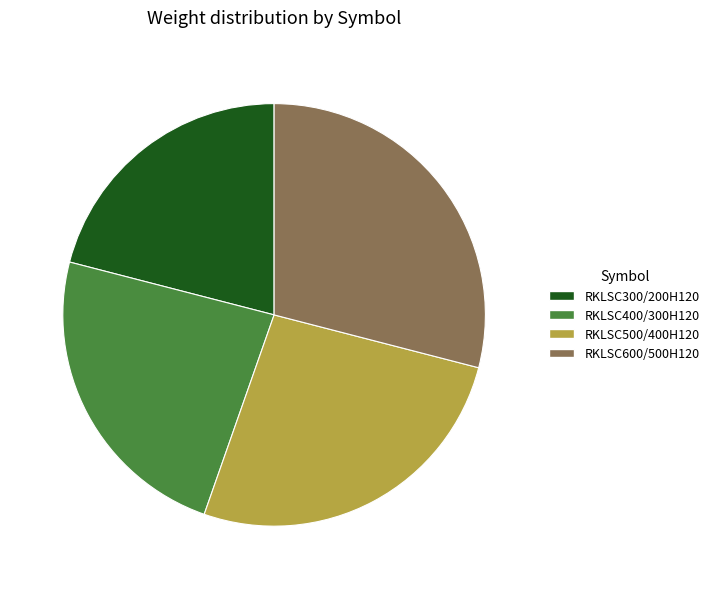

What is the smallest slice in the pie chart?

RKLSC300/200H120